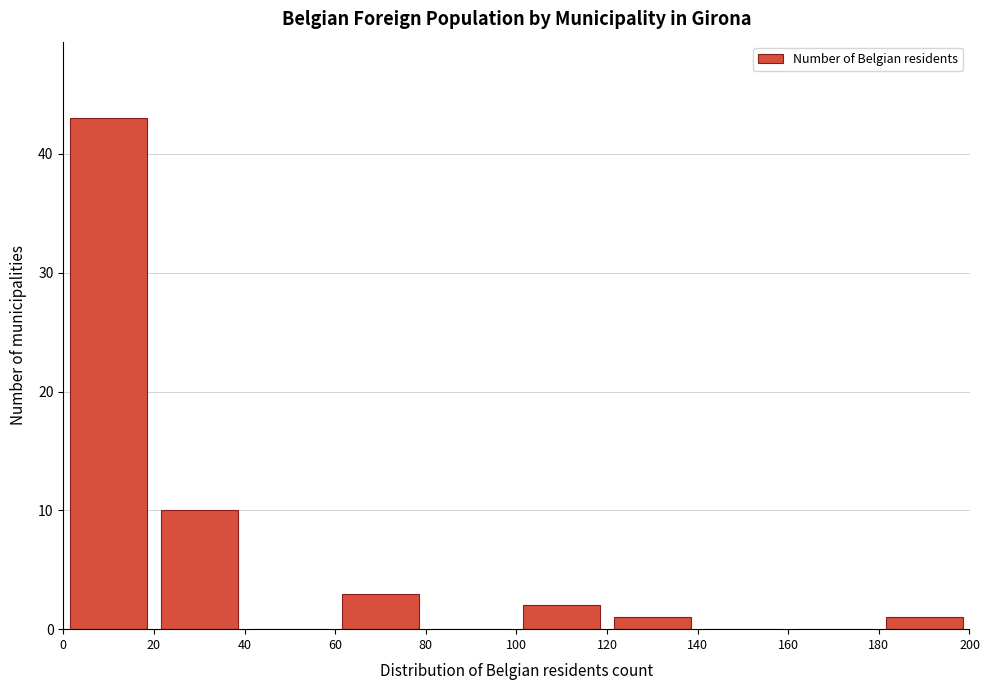

Which range on the x-axis has the tallest bar?

0 to 20